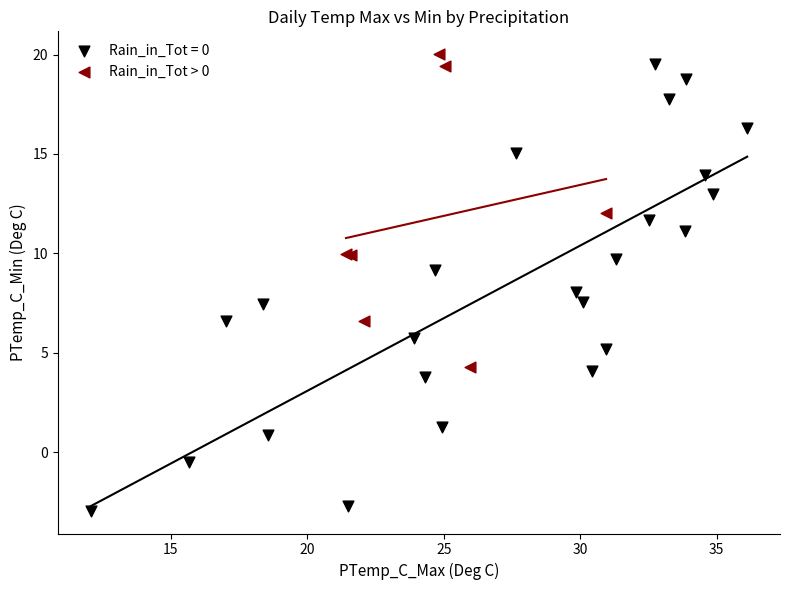

Which series reaches the minimum Y coordinate?

Rain_in_Tot = 0